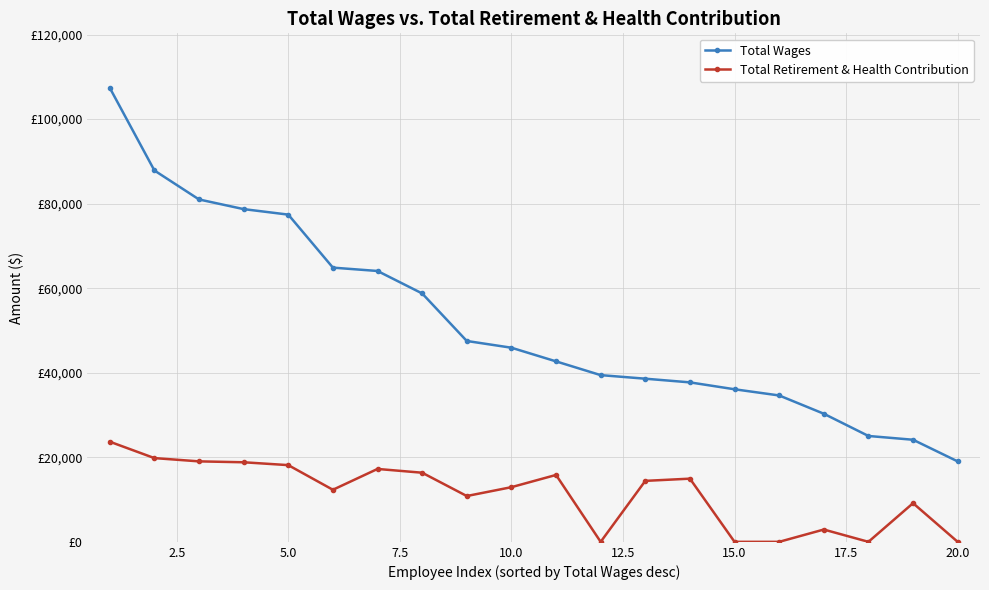

Does the chart have visible grid lines?

Yes